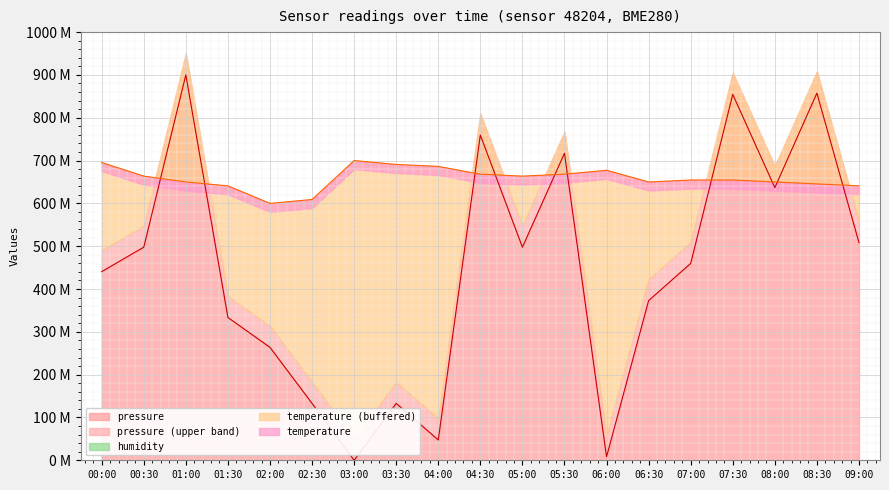

Reading left to right, list all the values displayed in this chart.

pressure: 440.7	497.8	900.0	333.5	263.8	132.9	0.0	132.9	47.5	759.5	497.8	717.1	8.1	372.9	459.9	854.5	636.7	857.6	508.4
temperature: 695.5	663.6	650.0	640.9	600.0	609.1	700.0	690.9	686.4	668.2	663.6	668.2	677.3	650.0	654.5	654.5	650.0	645.5	640.9